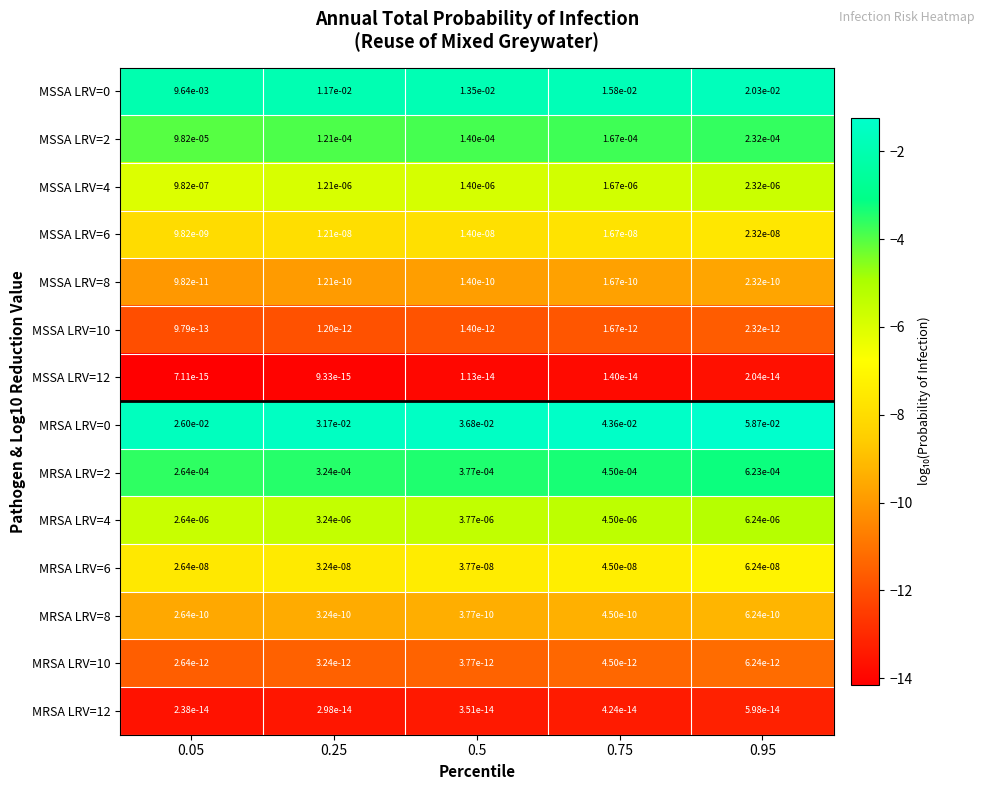

The MSSA LRV=6 series shows 0.0 at 0.75. True or false?

True